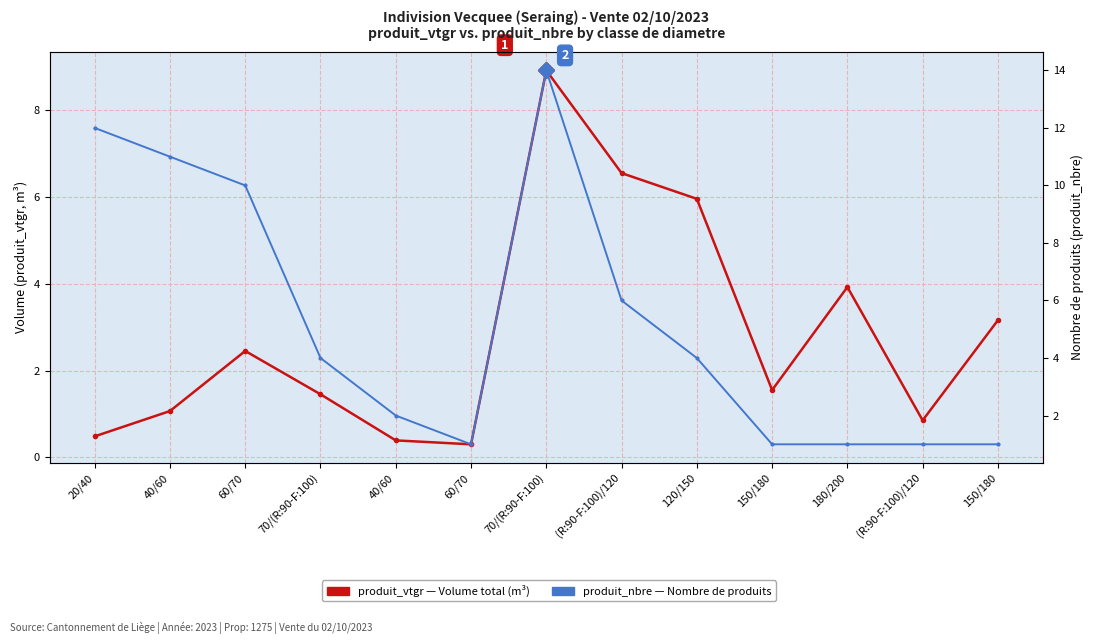

Reading right to left, extract all data points from this chart.

produit_vtgr (Volume m³): 150/180=3.2	(R:90-F:100)/120=0.9	180/200=3.9	150/180=1.5	120/150=6.0	(R:90-F:100)/120=6.5	70/(R:90-F:100)=8.9	60/70=0.3	40/60=0.4	70/(R:90-F:100)=1.5	60/70=2.5	40/60=1.1	20/40=0.5
produit_nbre (Nombre): 150/180=1.0	(R:90-F:100)/120=1.0	180/200=1.0	150/180=1.0	120/150=4.0	(R:90-F:100)/120=6.0	70/(R:90-F:100)=14.0	60/70=1.0	40/60=2.0	70/(R:90-F:100)=4.0	60/70=10.0	40/60=11.0	20/40=12.0